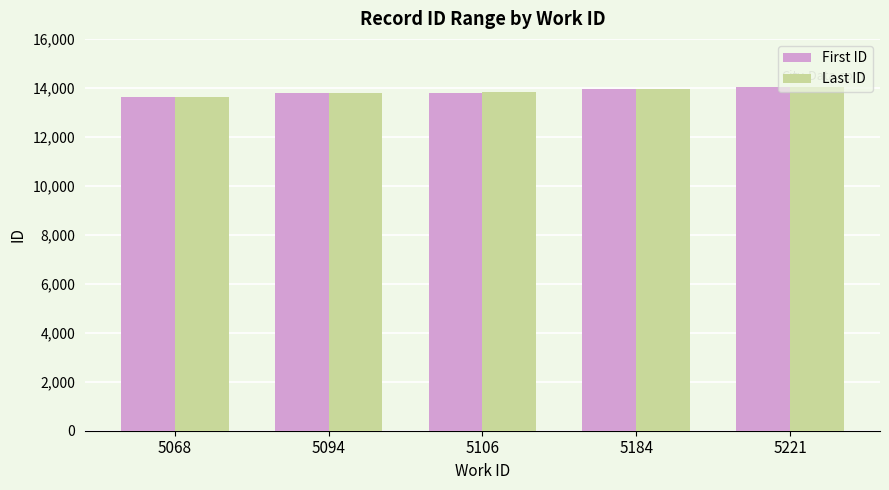

Is it true that Last ID equals 13612 at 5068?

True